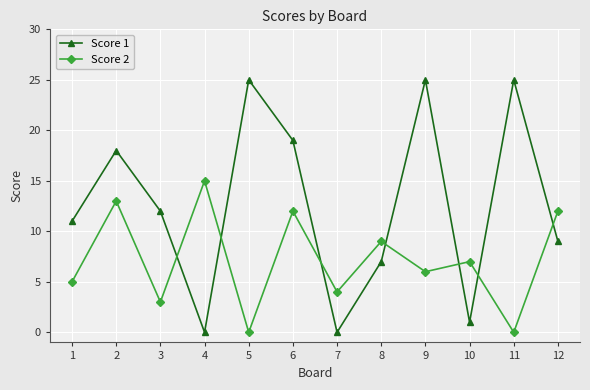

Does the chart have visible grid lines?

Yes